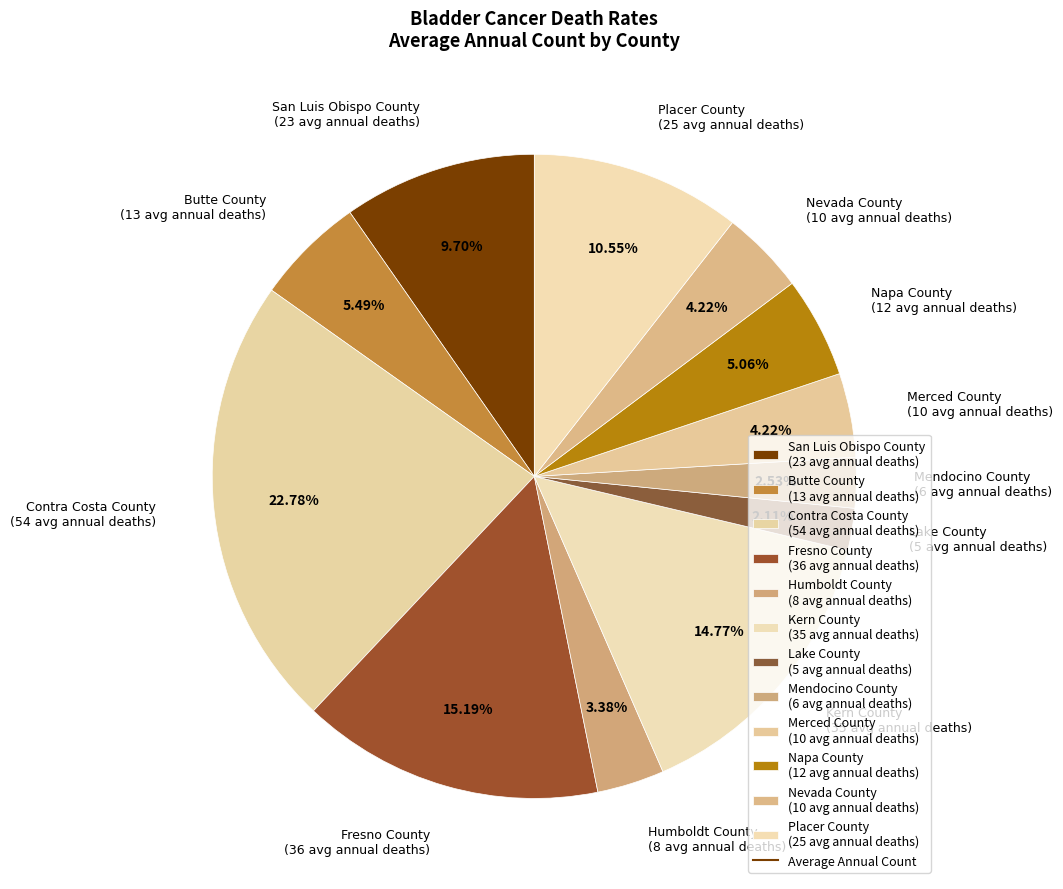

To the nearest percent, what is the average slice percentage?

8%